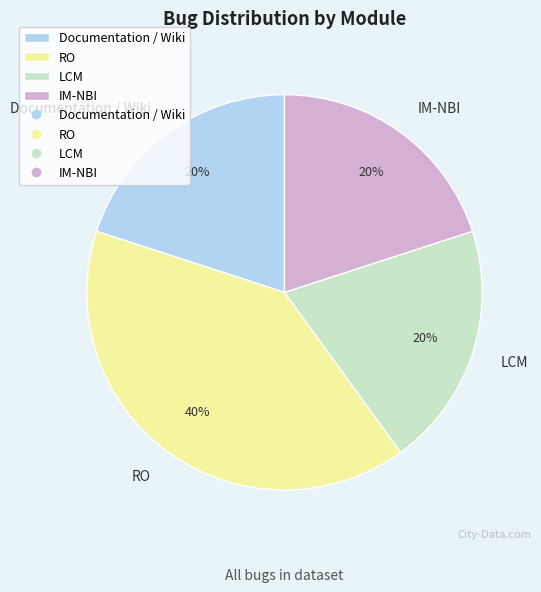

Which category has the biggest portion of the pie?

RO